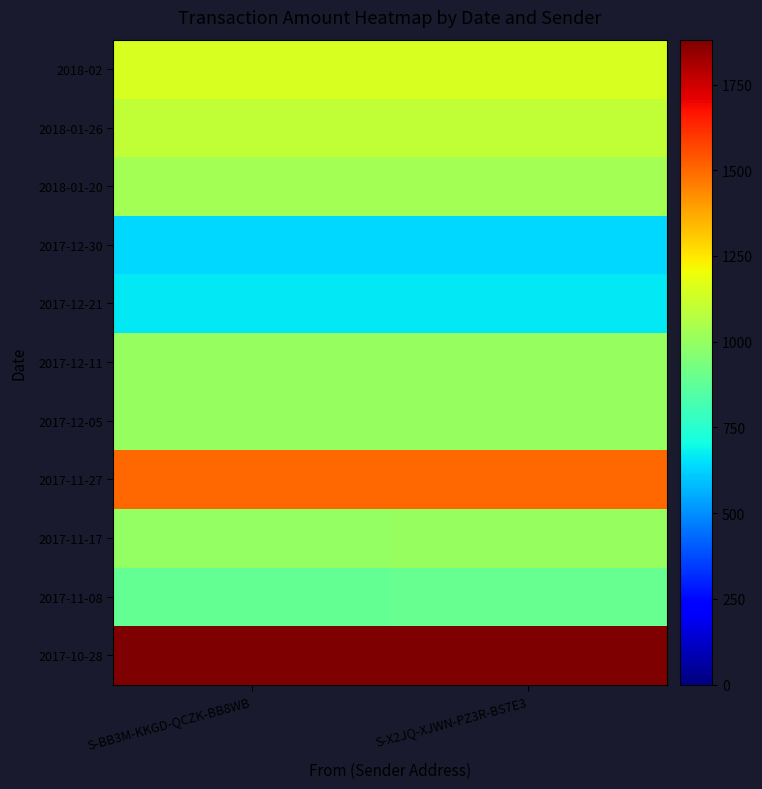

Reading left to right, extract all data points from this chart.

2018-02: S-BB3M-KKGD-QCZK-BB8WB=1150	S-X2JQ-XJWN-PZ3R-BS7E3=1151
2018-01-26: S-BB3M-KKGD-QCZK-BB8WB=1100	S-X2JQ-XJWN-PZ3R-BS7E3=1101
2018-01-20: S-BB3M-KKGD-QCZK-BB8WB=1035	S-X2JQ-XJWN-PZ3R-BS7E3=1036
2017-12-30: S-BB3M-KKGD-QCZK-BB8WB=632	S-X2JQ-XJWN-PZ3R-BS7E3=633
2017-12-21: S-BB3M-KKGD-QCZK-BB8WB=665	S-X2JQ-XJWN-PZ3R-BS7E3=666
2017-12-11: S-BB3M-KKGD-QCZK-BB8WB=1000	S-X2JQ-XJWN-PZ3R-BS7E3=1001
2017-12-05: S-BB3M-KKGD-QCZK-BB8WB=1000	S-X2JQ-XJWN-PZ3R-BS7E3=1001
2017-11-27: S-BB3M-KKGD-QCZK-BB8WB=1500	S-X2JQ-XJWN-PZ3R-BS7E3=1501
2017-11-17: S-BB3M-KKGD-QCZK-BB8WB=999	S-X2JQ-XJWN-PZ3R-BS7E3=1000
2017-11-08: S-BB3M-KKGD-QCZK-BB8WB=889	S-X2JQ-XJWN-PZ3R-BS7E3=890
2017-10-28: S-BB3M-KKGD-QCZK-BB8WB=1880	S-X2JQ-XJWN-PZ3R-BS7E3=1881